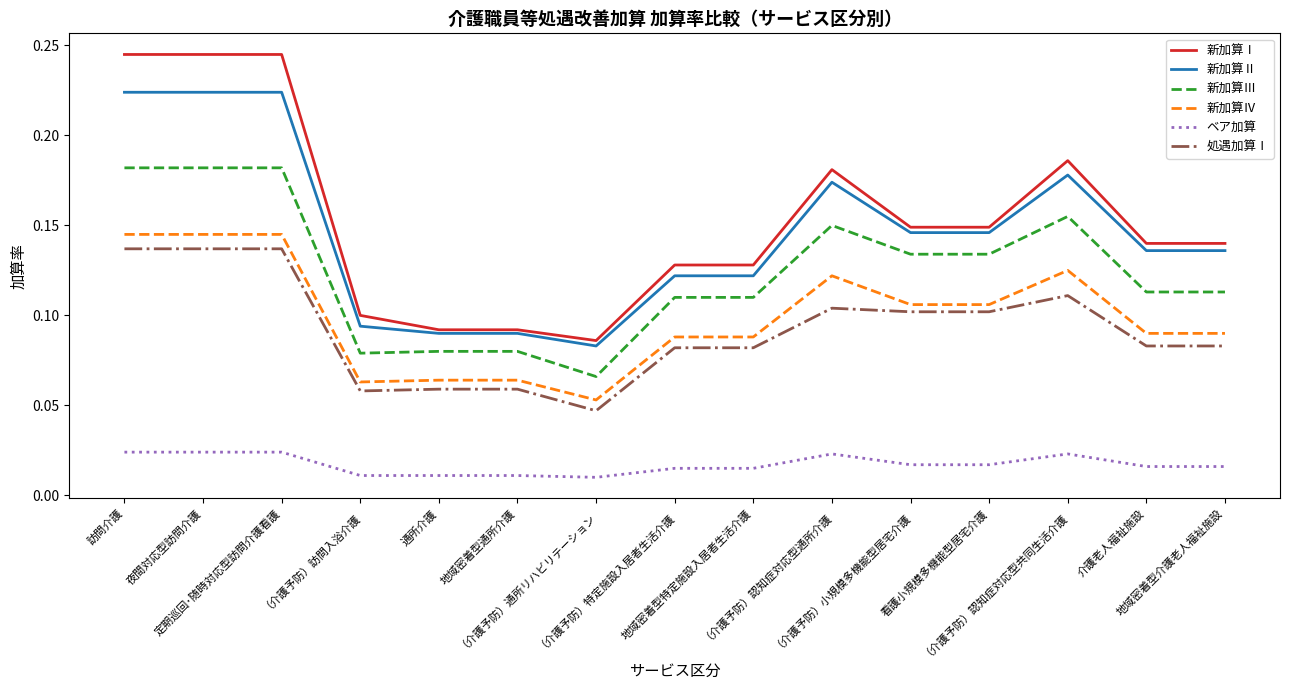

True or false: ベア加算 and 新加算Ⅱ intersect in this chart.

False